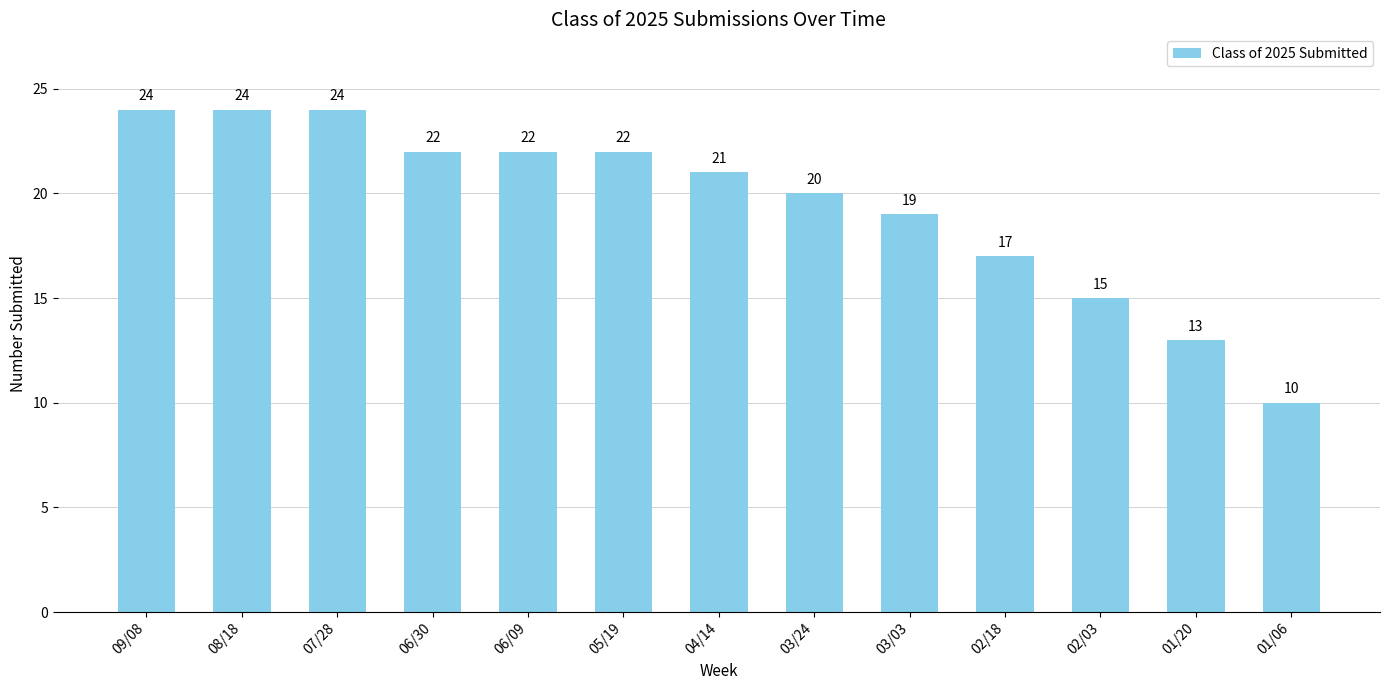

How many bars are there in total?

13